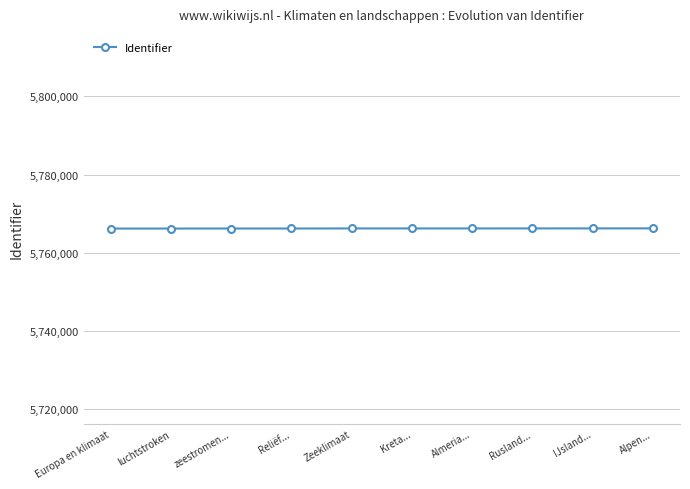

Approximately how many times larger is the value at luchtstroken compared to Reliëf...?

1.0